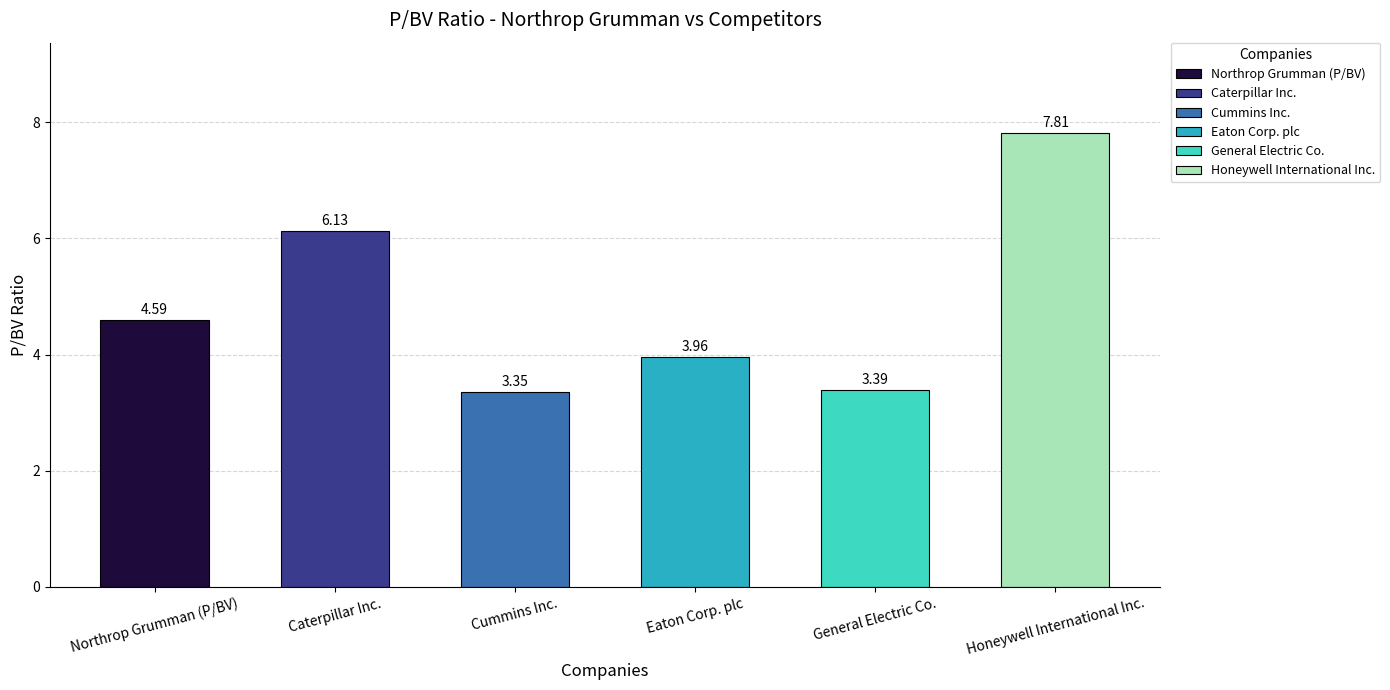

What is the label of the 2nd bar from the right?

General Electric Co.